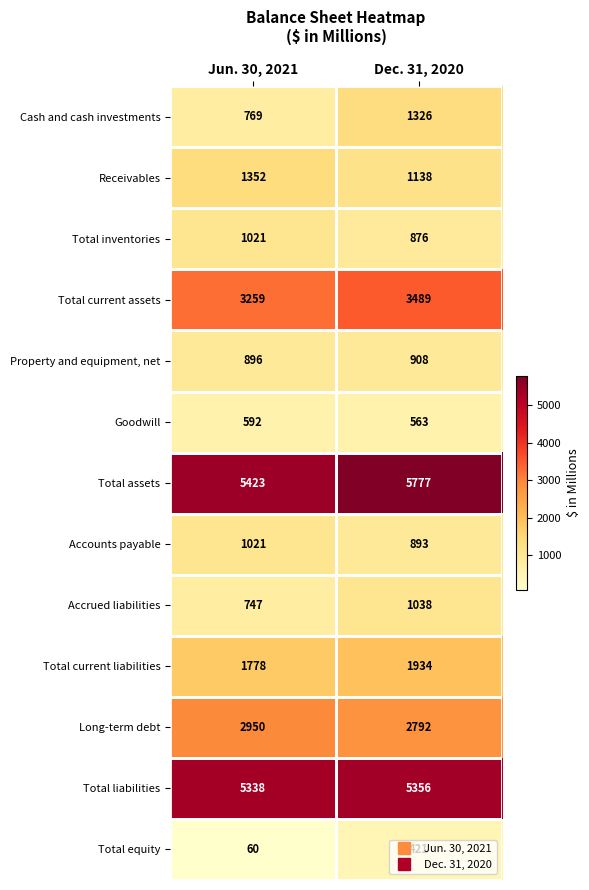

What is the approximate value of Total inventories at Dec. 31, 2020?

876